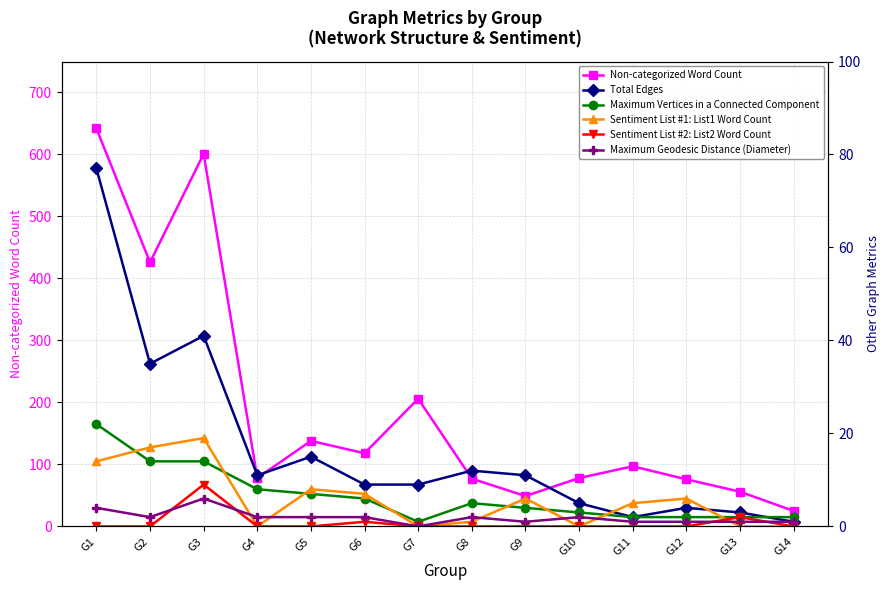

At how many categories does at least one series exceed 294?

3